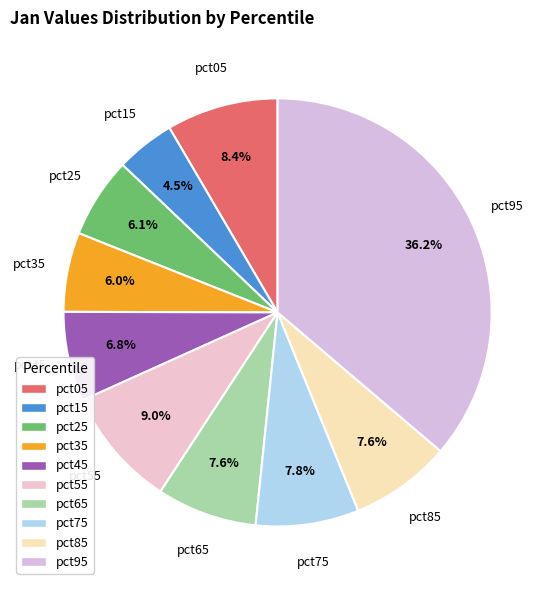

How many segments does this pie chart have?

10